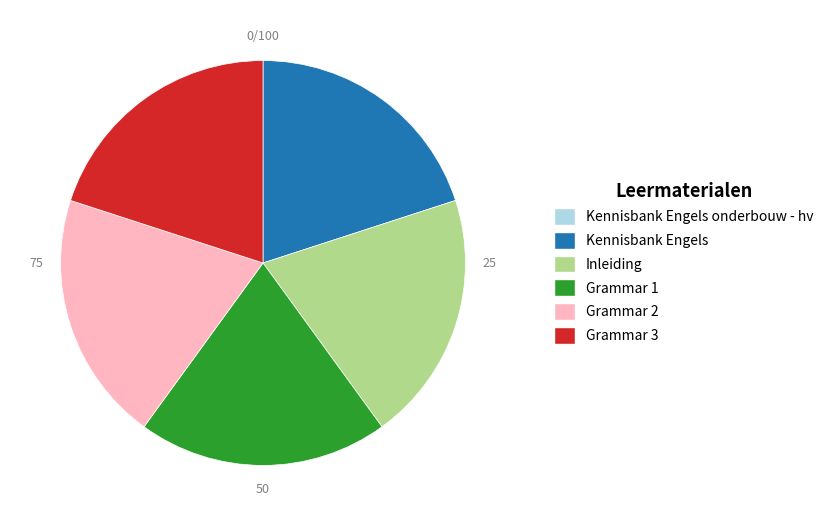

Is there a majority slice in this chart?

No